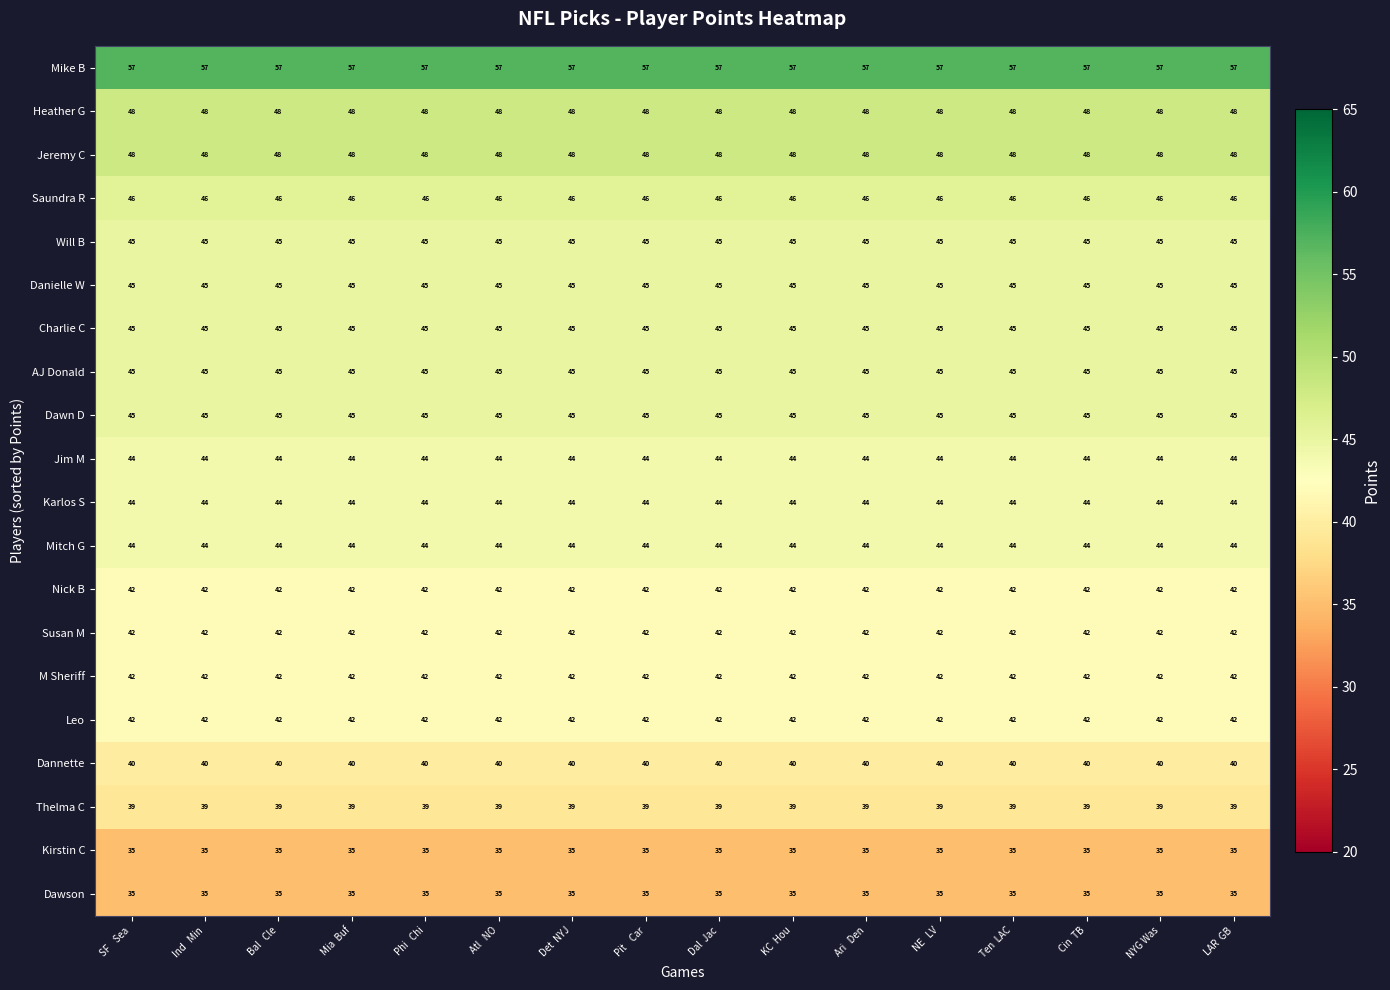

Is the value of Nick B at Ind   Min greater than the value of Jeremy C at Ari   Den?

No